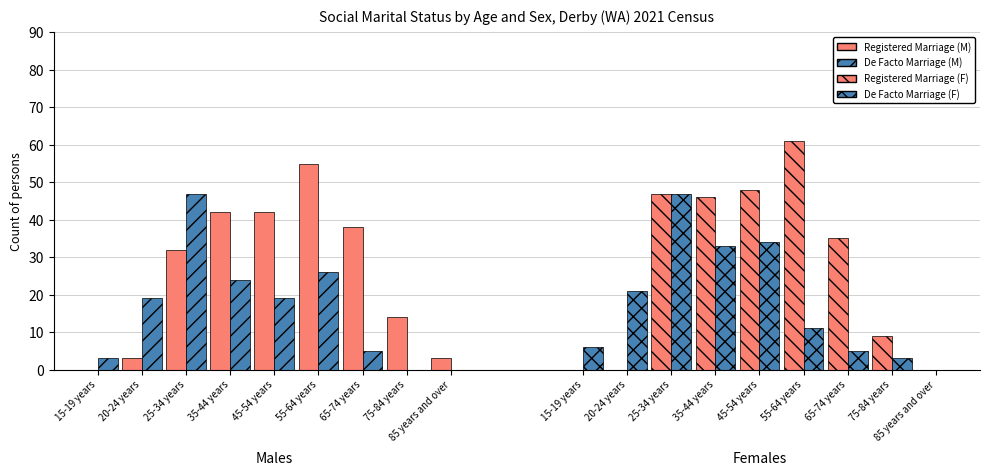

Which category has the lowest value in the Registered Marriage series?

15-19 years